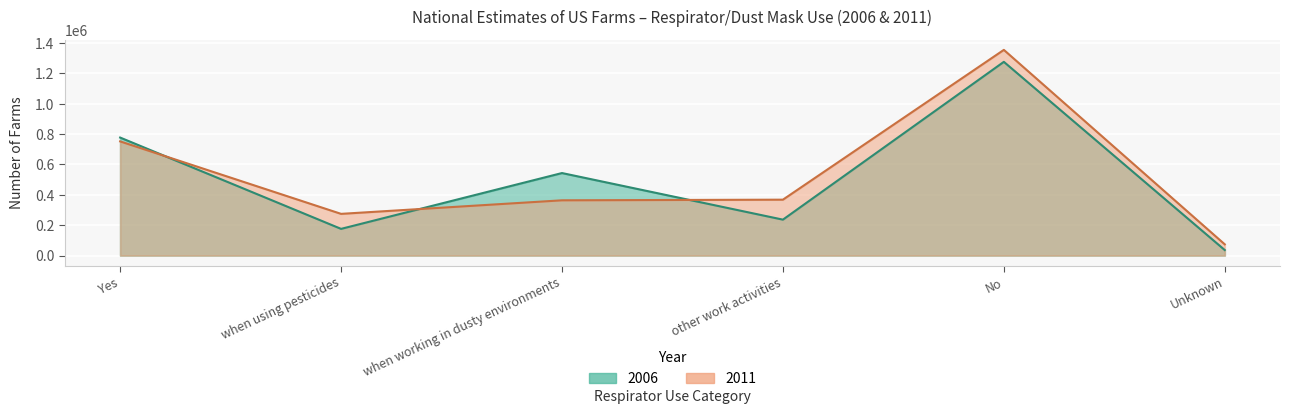

At other work activities, list the series in order from smallest to largest.

2006, 2011